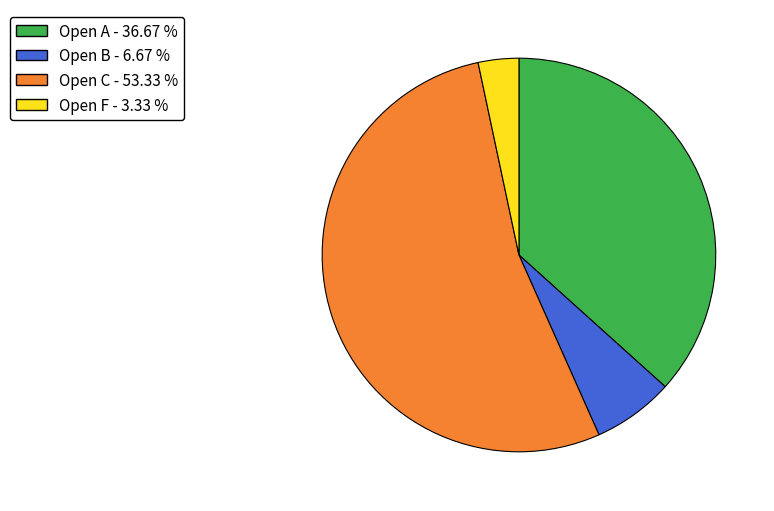

Does Open B account for over 50% of the chart?

No